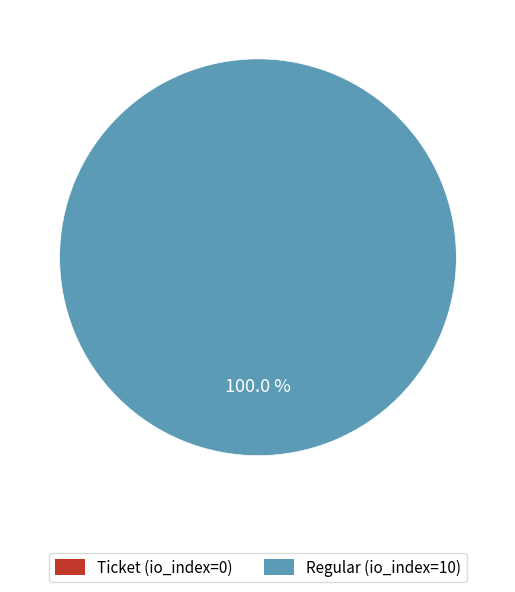

What is the smallest slice in the pie chart?

Ticket (io_index=0)